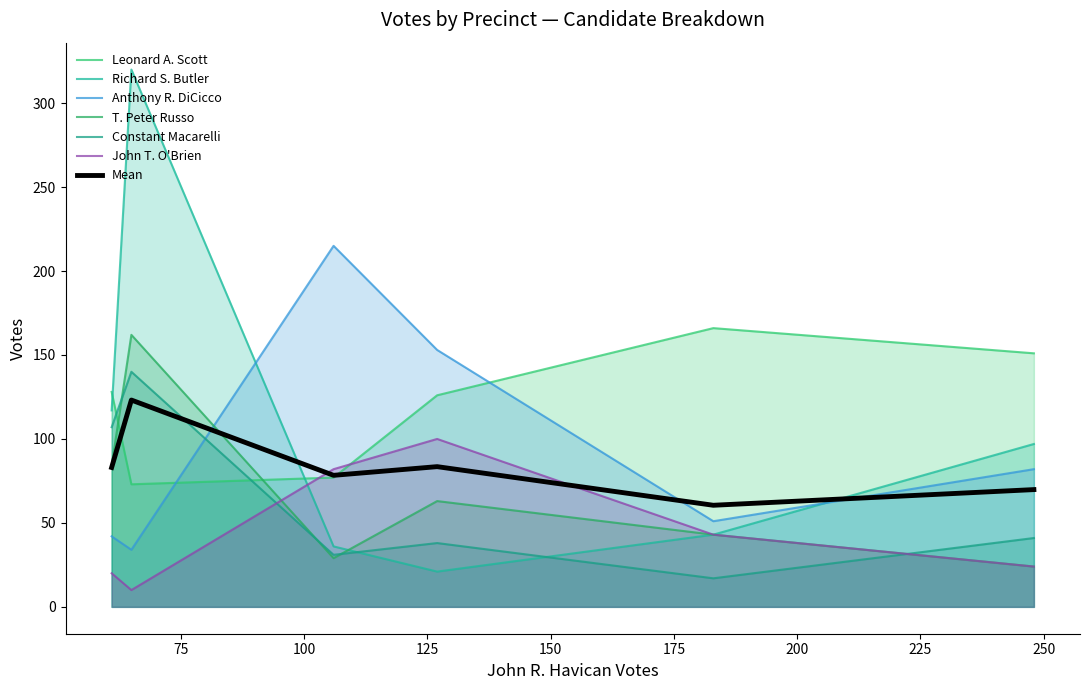

True or false: Anthony R. DiCicco has a value of 142 at Precinct 6.

False